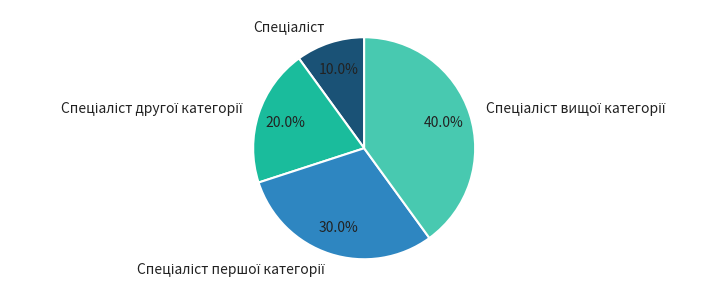

Count the number of slices in the pie.

4